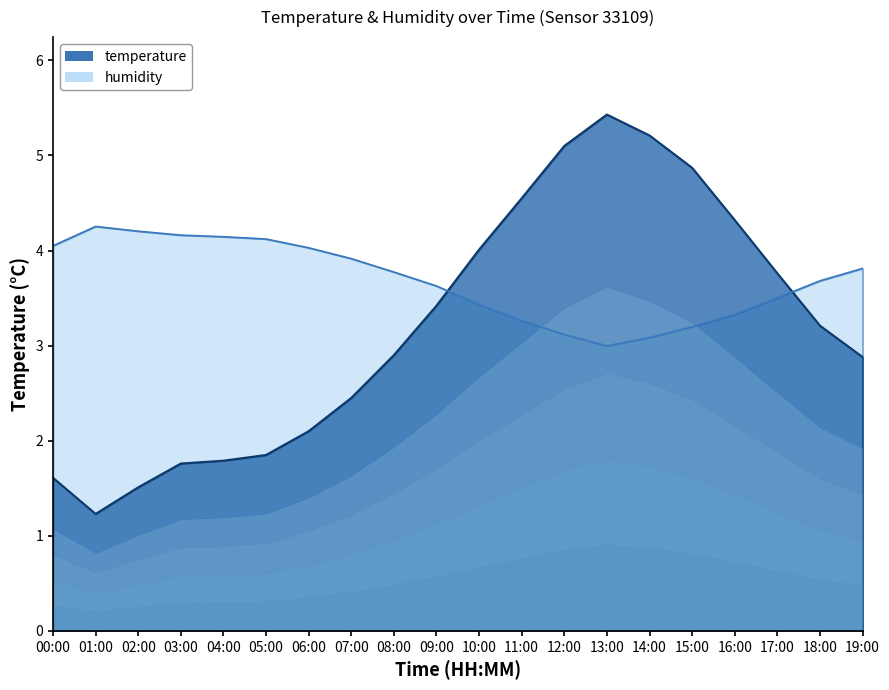

What is the highest value of the humidity series?

4.3